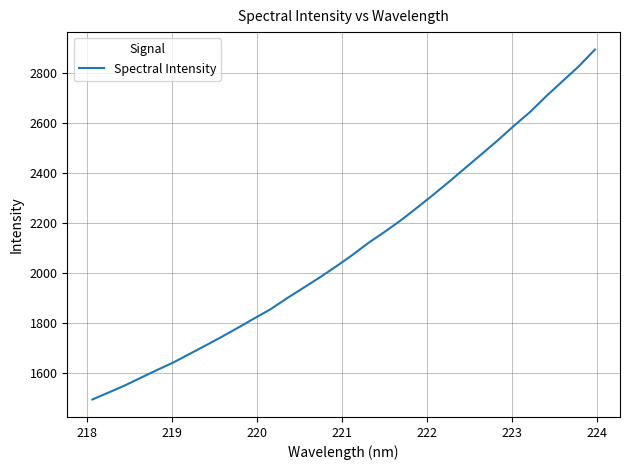

What is the minimum value shown in the chart?

1493.3